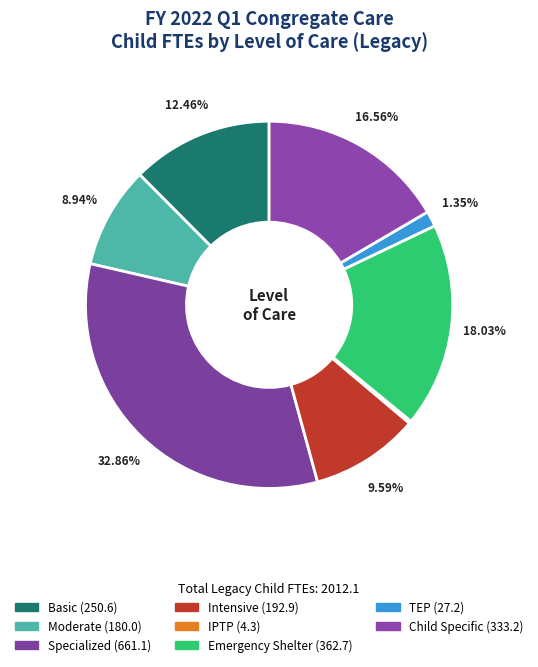

What is the ratio of the value at Basic to the value at TEP?

9.2